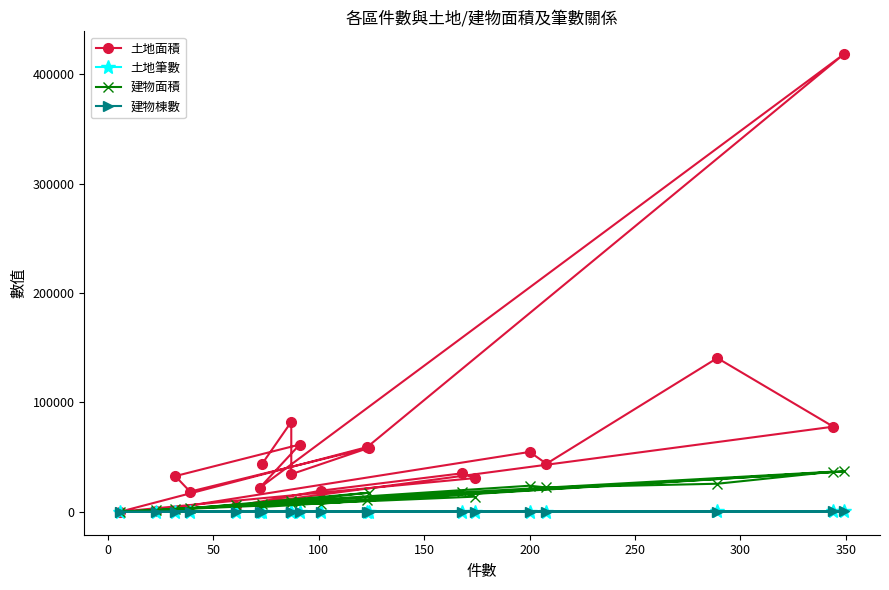

Which series has the widest spread of values?

土地面積